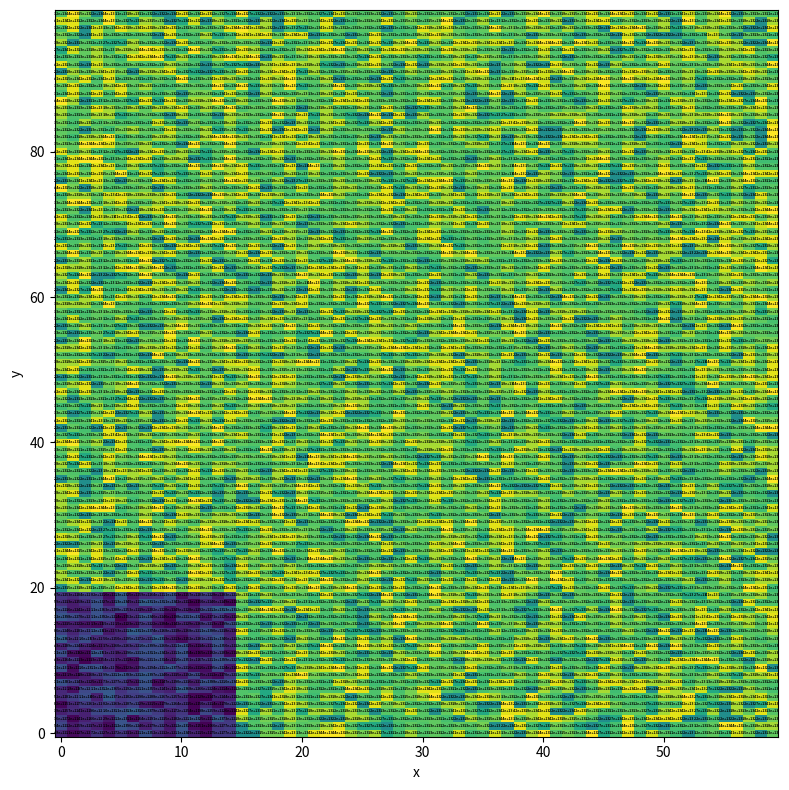

Rank the series at true from lowest to highest value.

00029, 00019, 00049, 00039, 00028, 00021, 00011, 00017, 00023, 00016, 00024, 00033, 00018, 00013, 00012, 00077, 00015, 00020, 00036, 00027